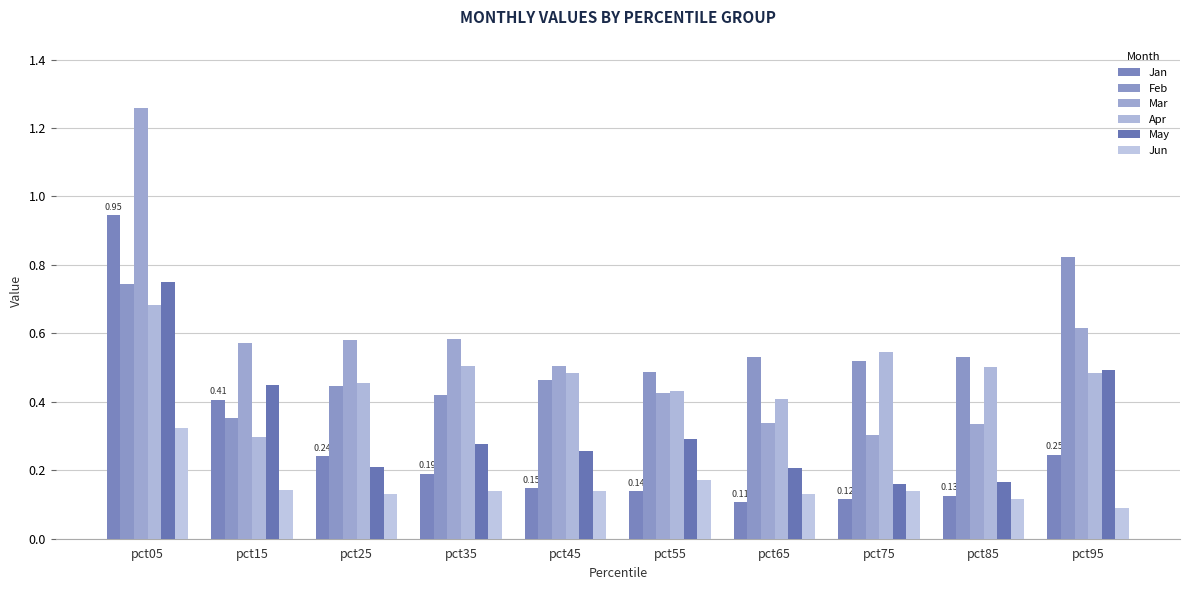

What is the highest value of the Mar series?

1.3